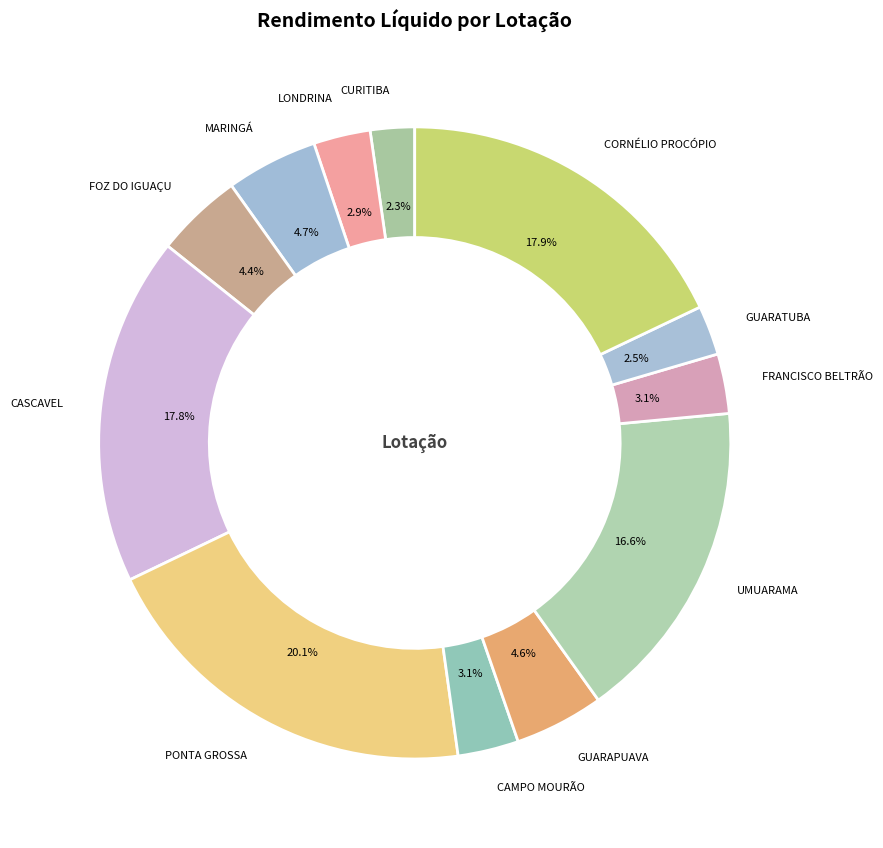

Which slice is the smallest?

CURITIBA